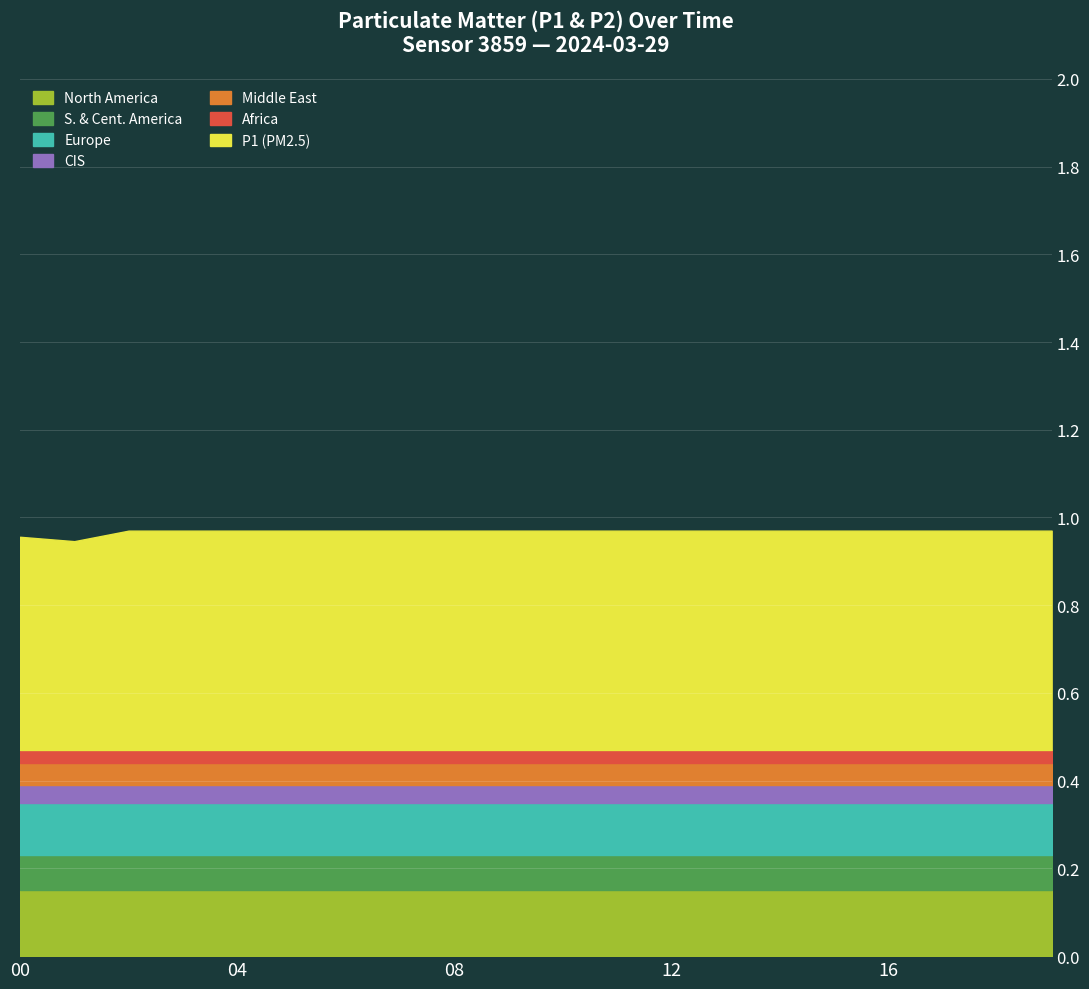

True or false: background_C and P1 cross at least once.

False